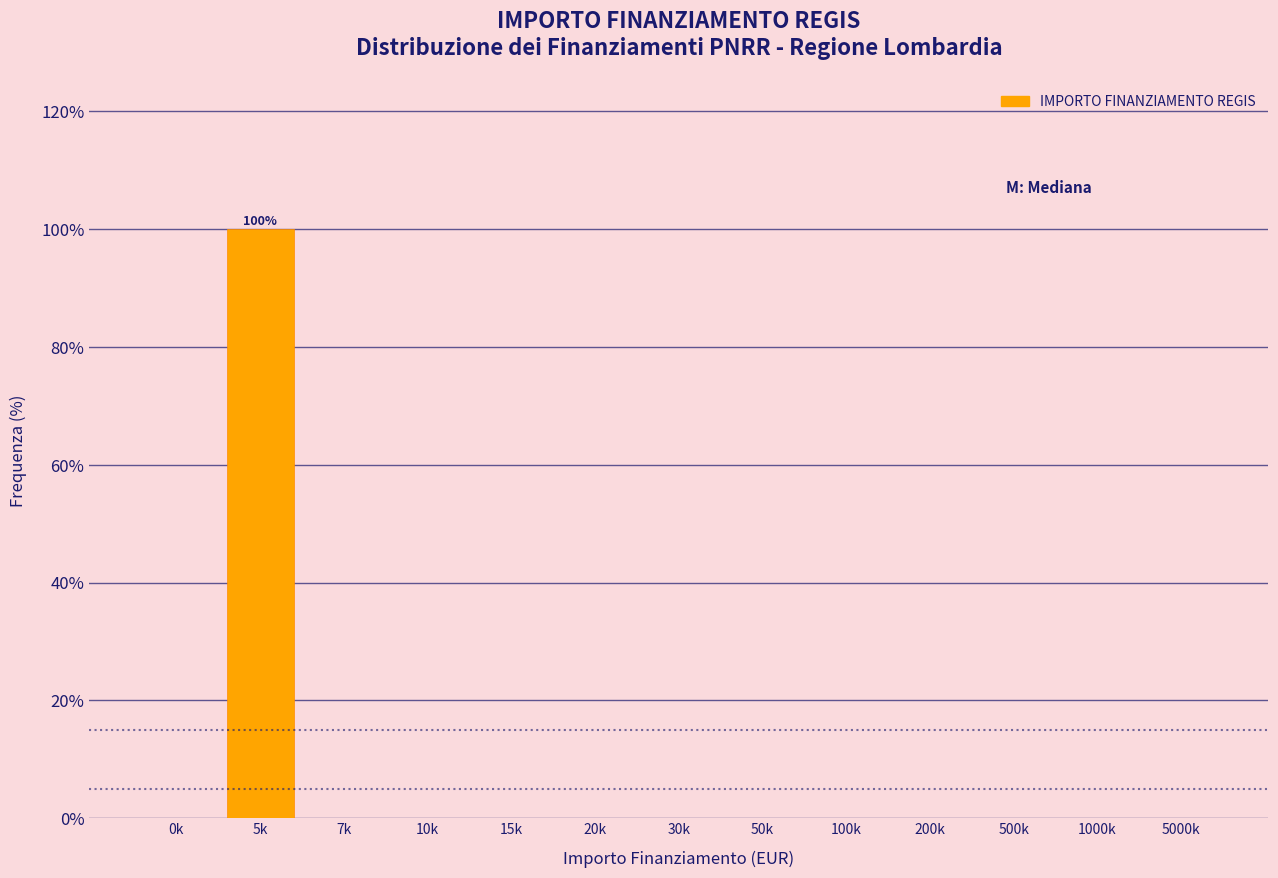

Reading left to right, what are all the values shown in this chart?

0k=0	5k=100	7k=0	10k=0	15k=0	20k=0	30k=0	50k=0	100k=0	200k=0	500k=0	1000k=0	5000k=0